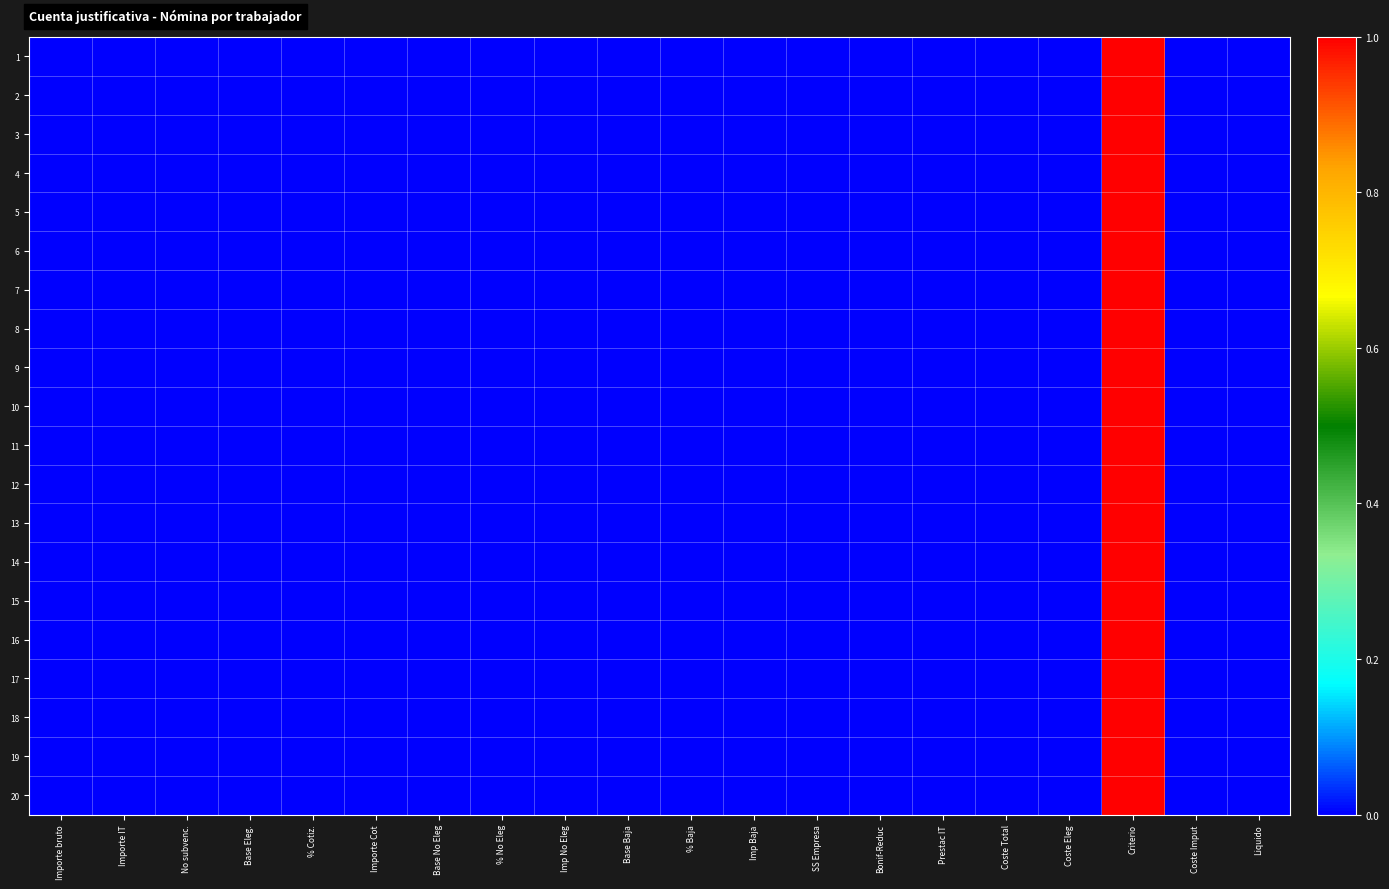

At which category does the chart reach its minimum across all series?

Importe bruto